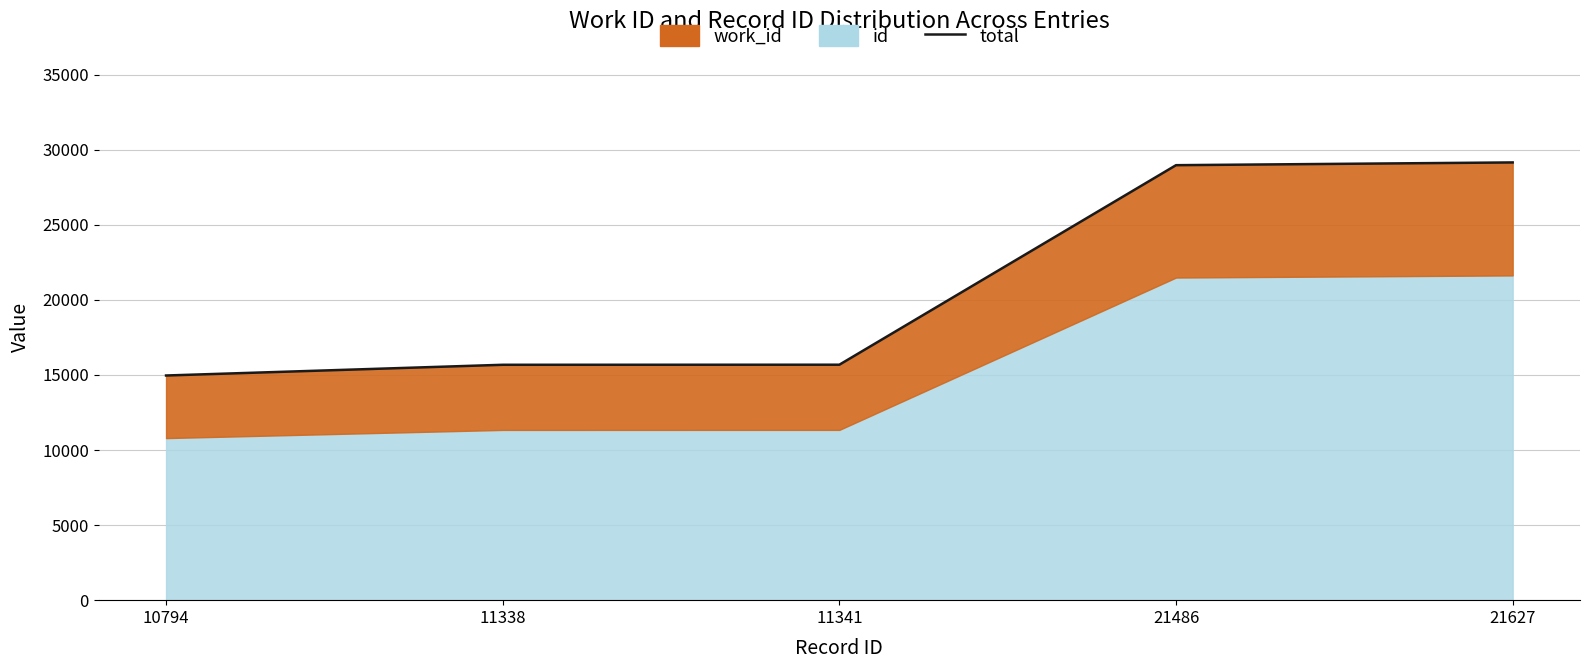

Rank the categories by value from lowest to highest.

10794, 11338, 11341, 21486, 21627